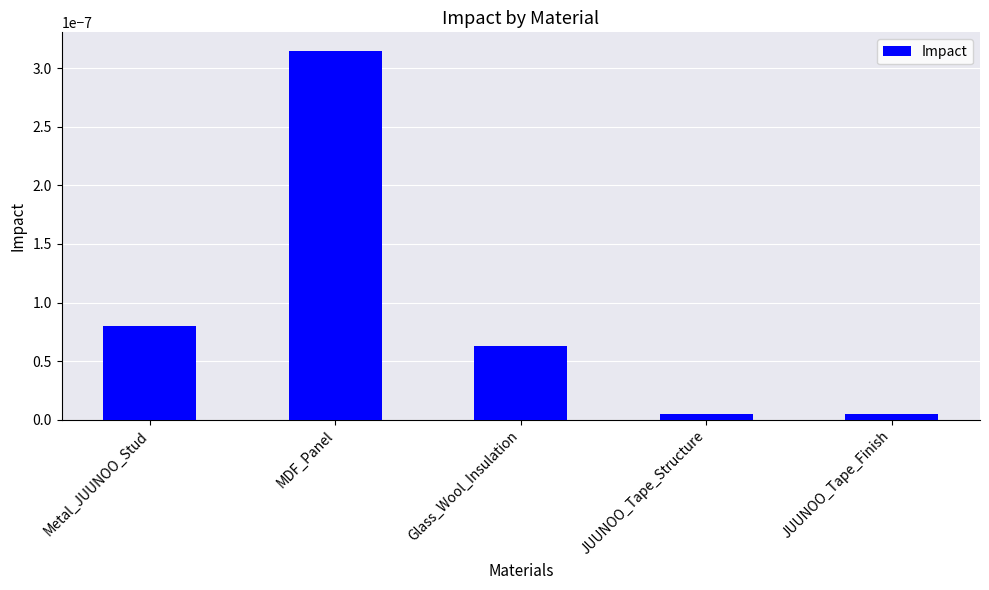

At which category does the chart reach its peak across all series?

MDF_Panel